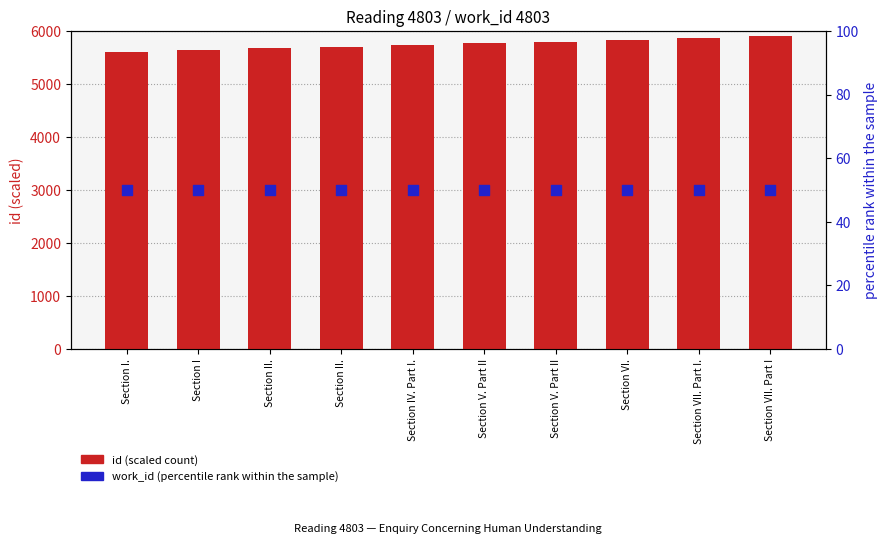

Which series has the largest total across all categories?

id (scaled)